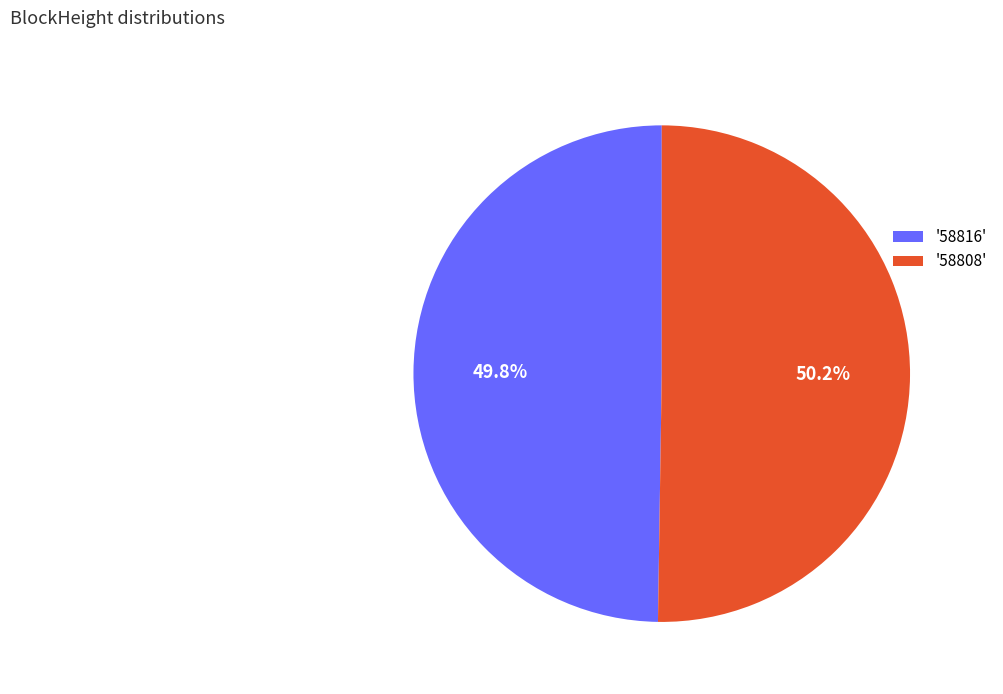

What is the total percentage of '58808' and '58816'?

100.0%